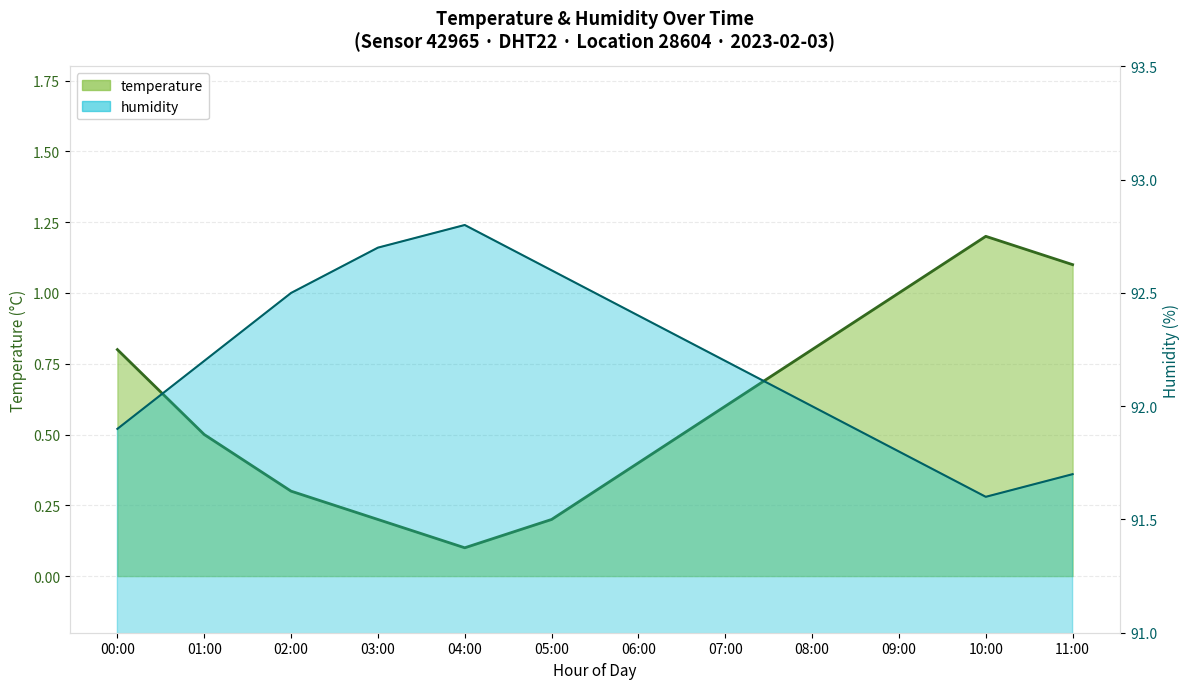

True or false: temperature has a value of 0.2 at 09:00.

False